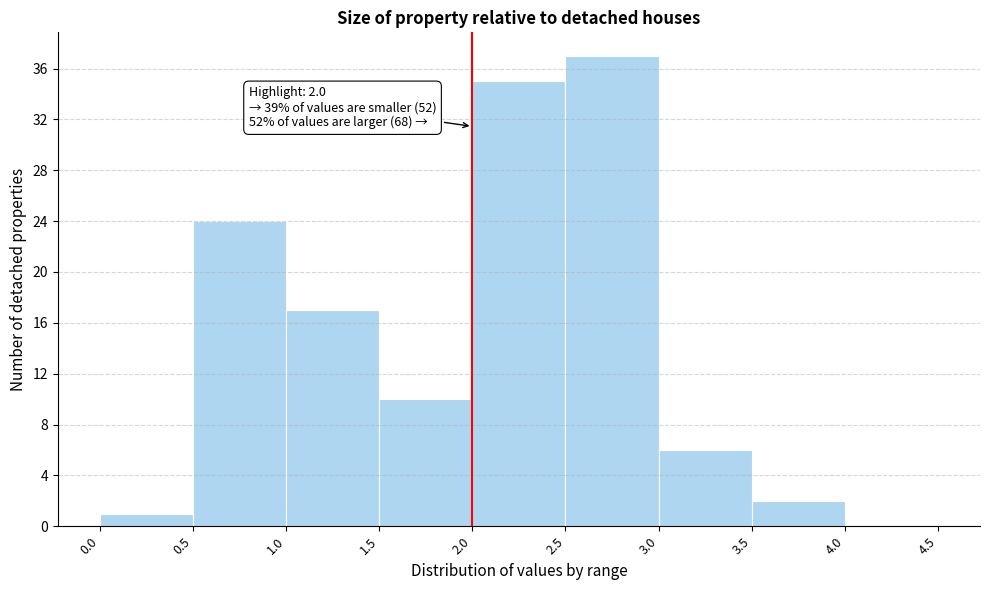

Which range on the x-axis has the tallest bar?

2.5 to 3.0